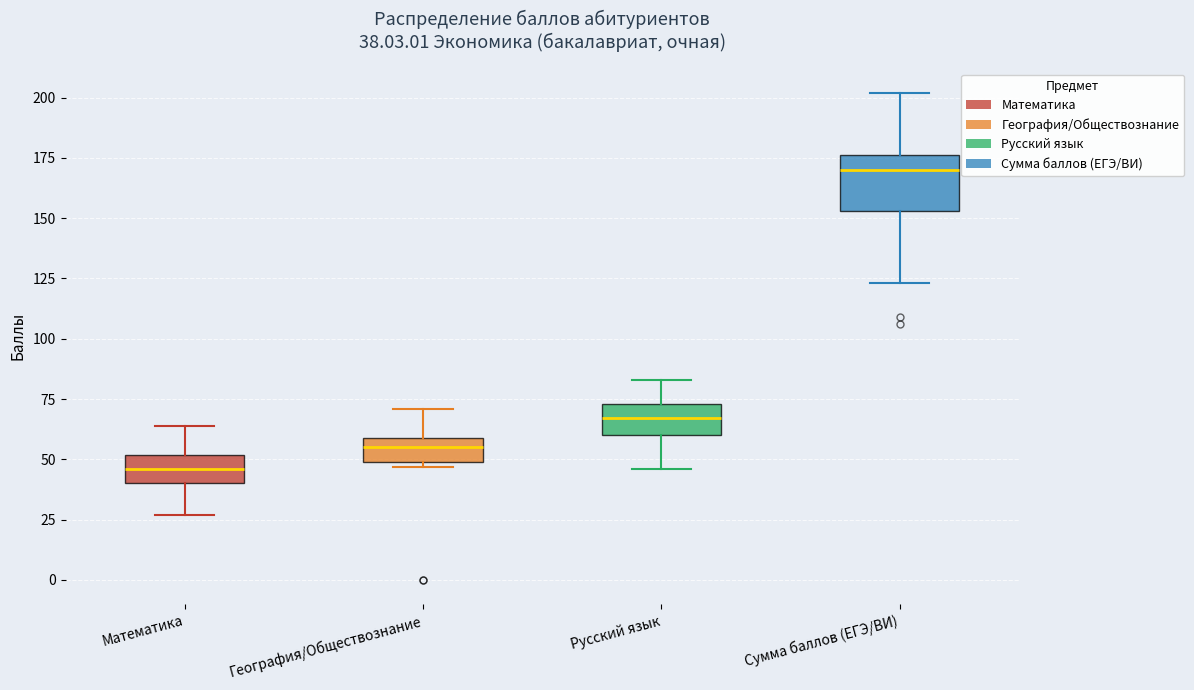

Which box's median line is the highest?

Сумма баллов (ЕГЭ/ВИ)